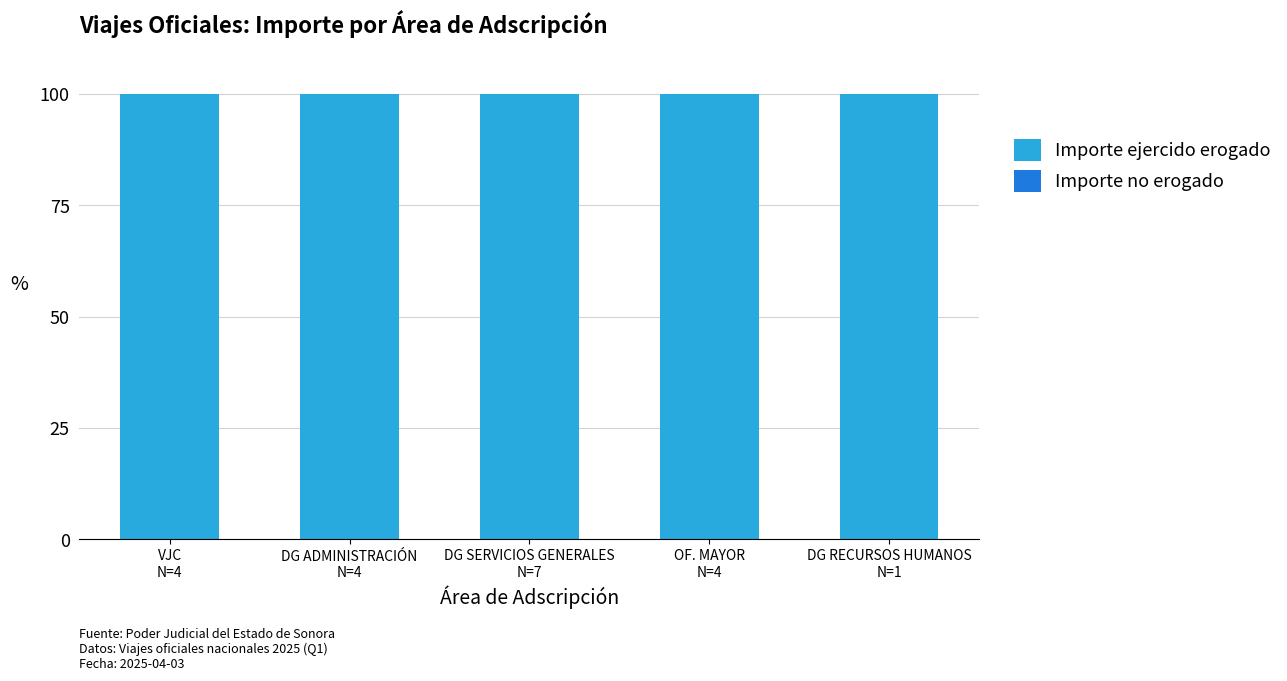

What is the sum of all Importe ejercido erogado values?

500